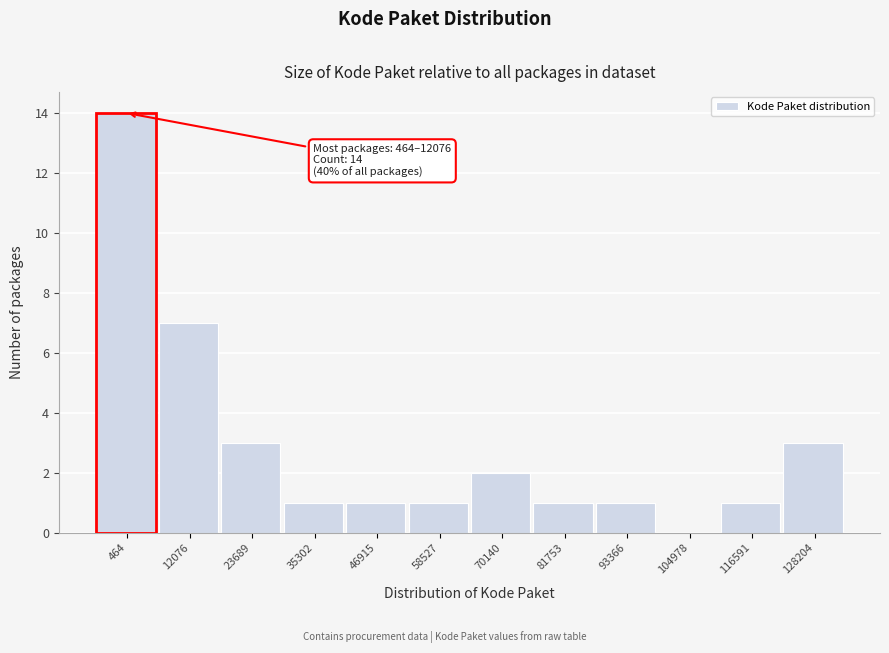

Reading left to right, list all the values displayed in this chart.

464=14	12076=7	23689=3	35302=1	46915=1	58527=1	70140=2	81753=1	93366=1	104978=0	116591=1	128204=3